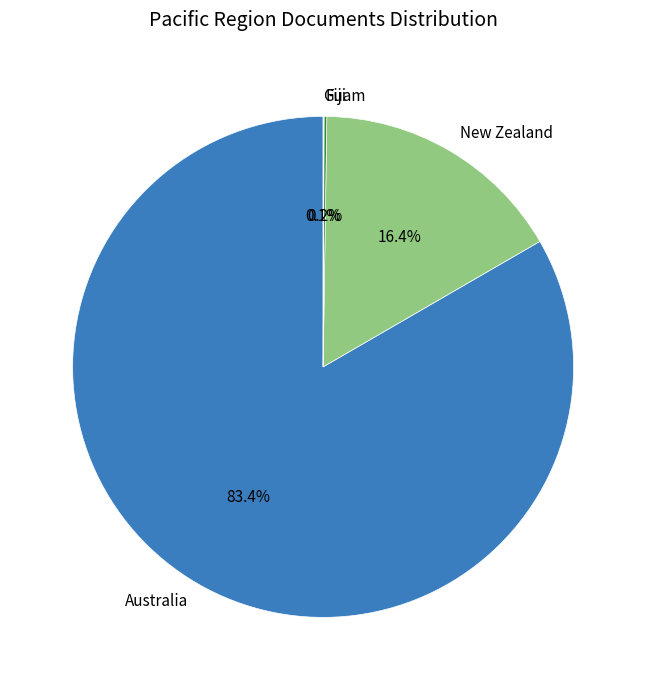

Which slice represents more than half of the pie?

Australia